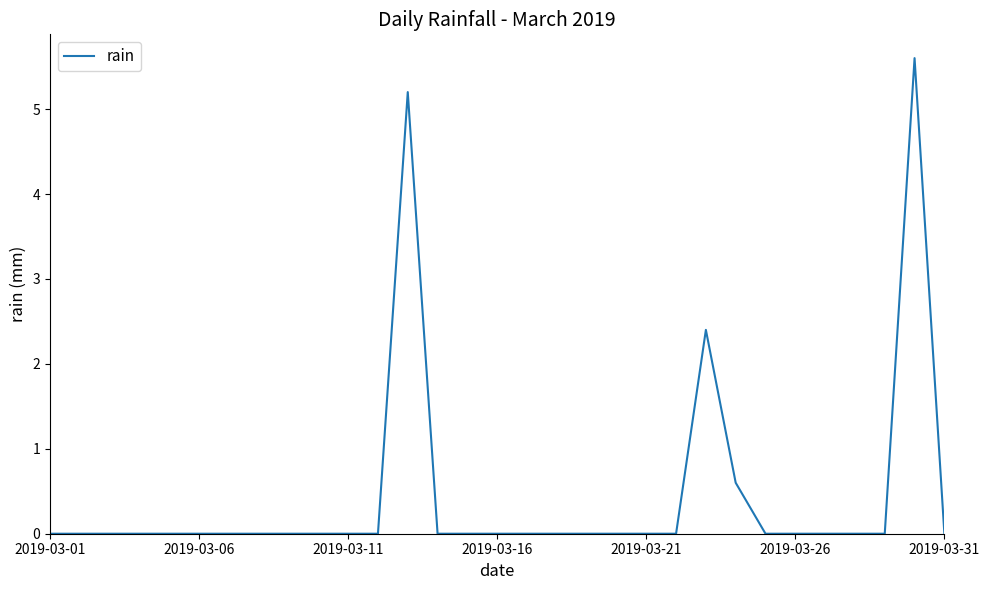

How many lines are shown in the chart?

1